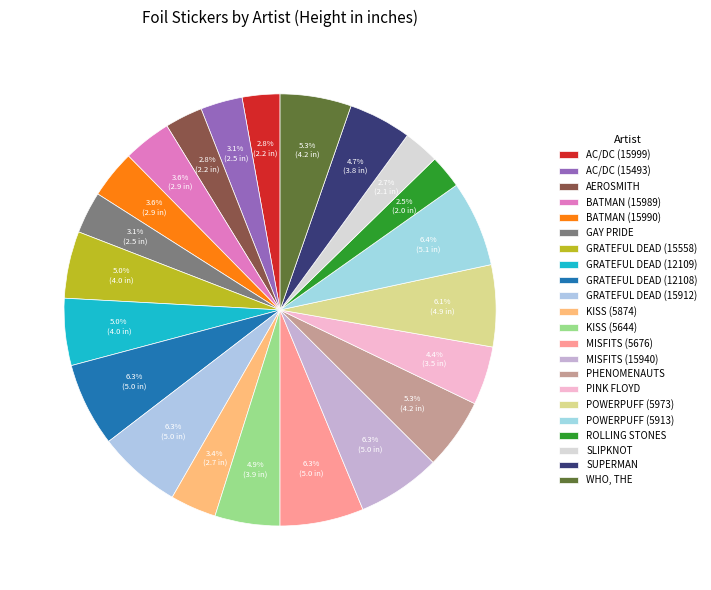

Count the number of slices in the pie.

22